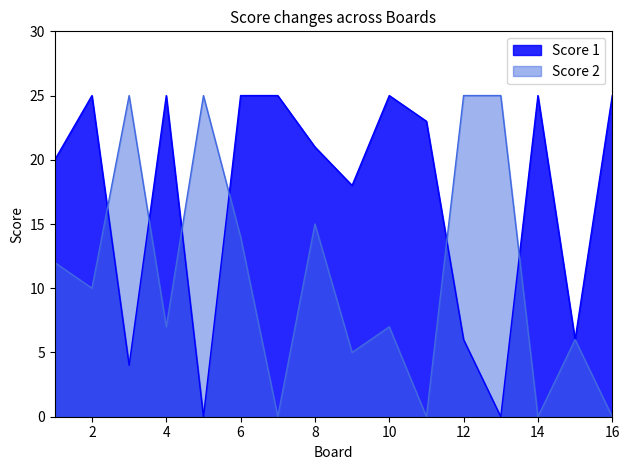

At which label is Score 2 closest to 12?

1